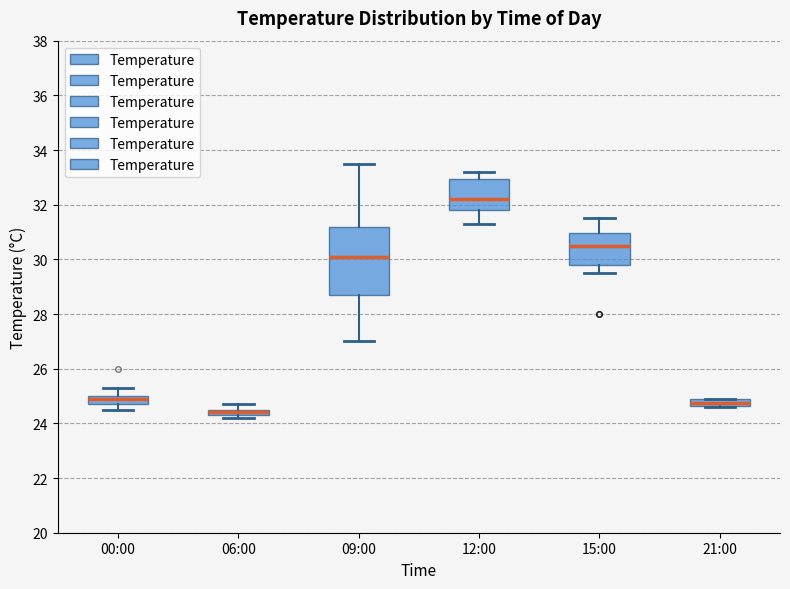

Which box's median line is the lowest?

06:00